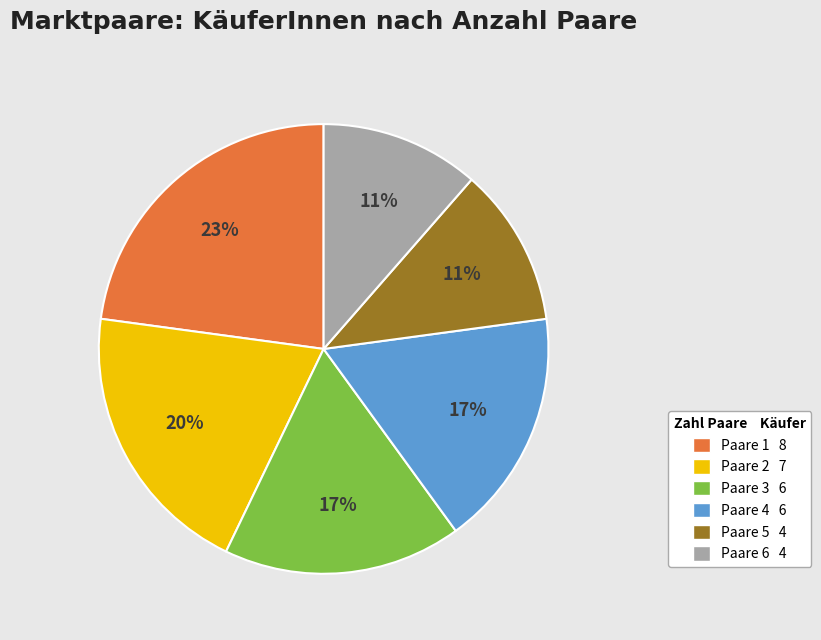

To the nearest percent, what percentage of the pie is Paare 5 4?

11%